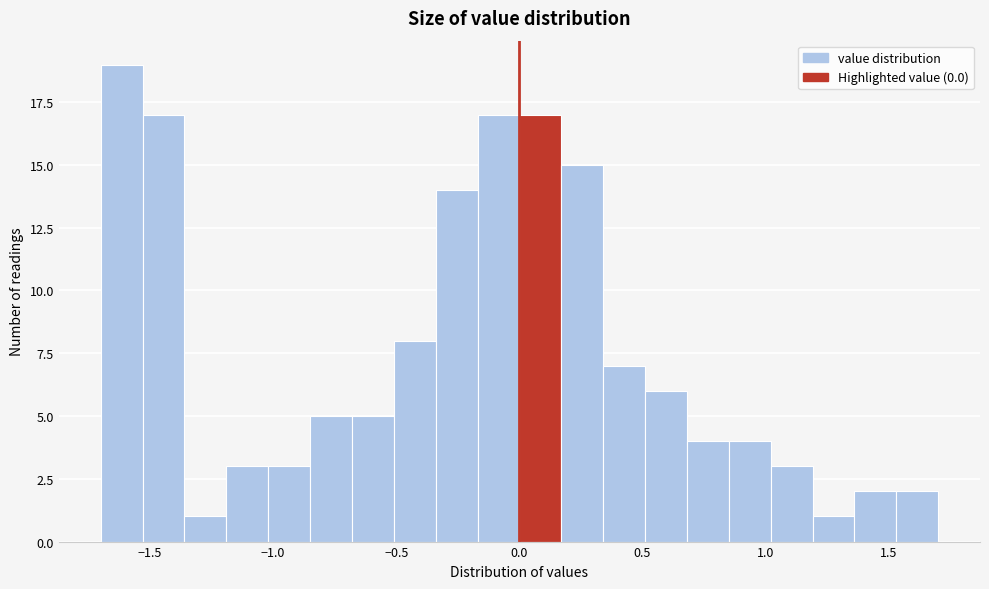

Read against the x-axis, roughly where is the centre of the tallest bar?

-1.60